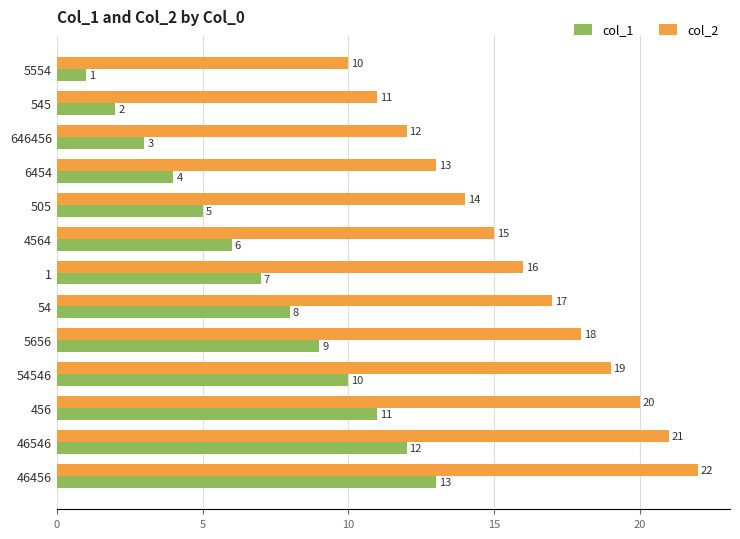

What is the spread (max minus min) of values at 54546?

9